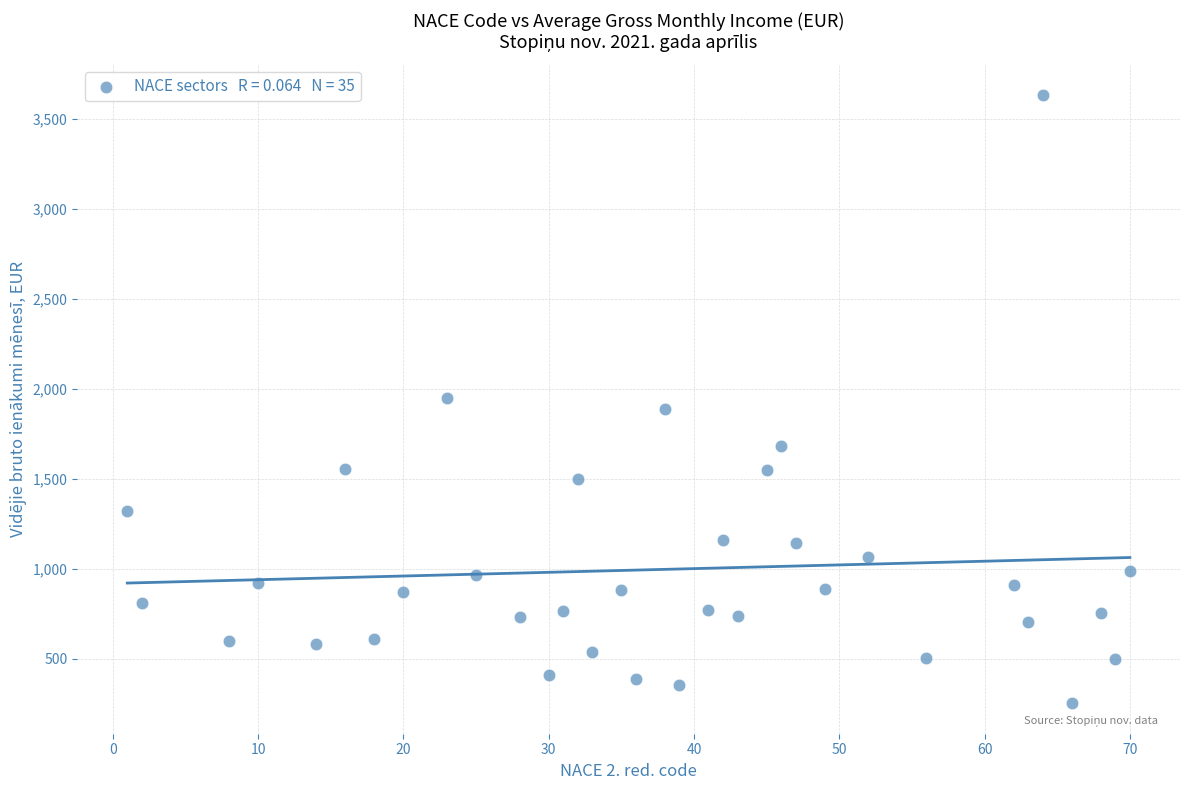

What is the range of Y values (max minus min)?

3382.9